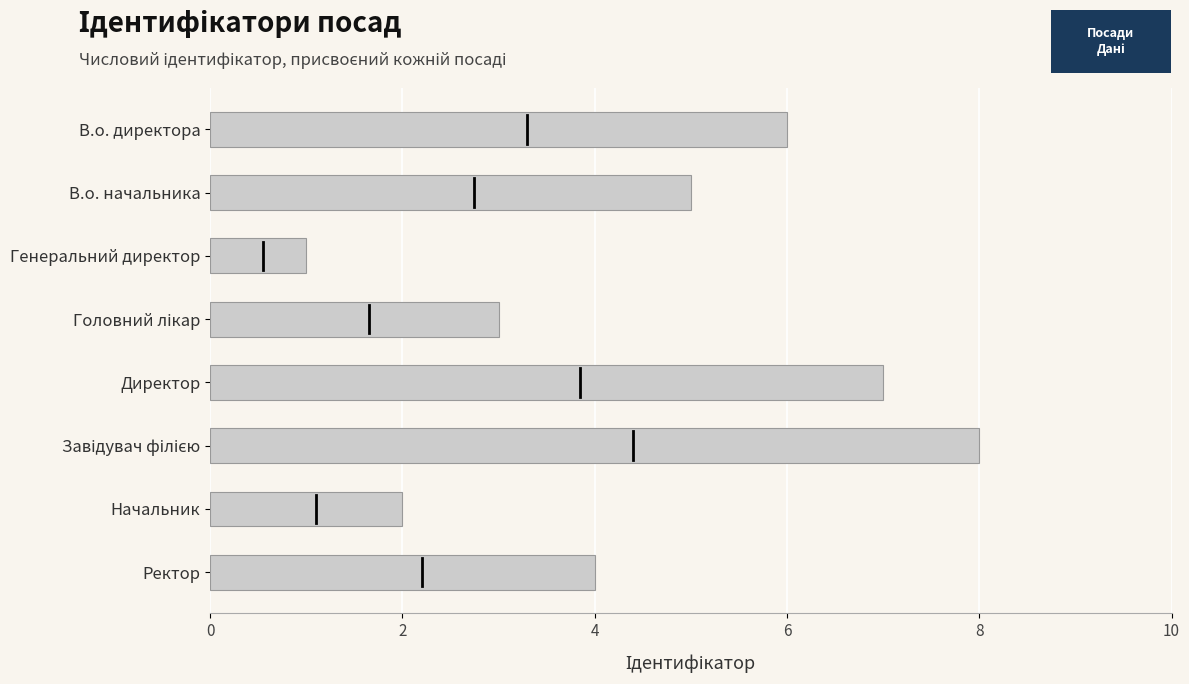

What is the change in value from В.о. начальника to Директор?

+2